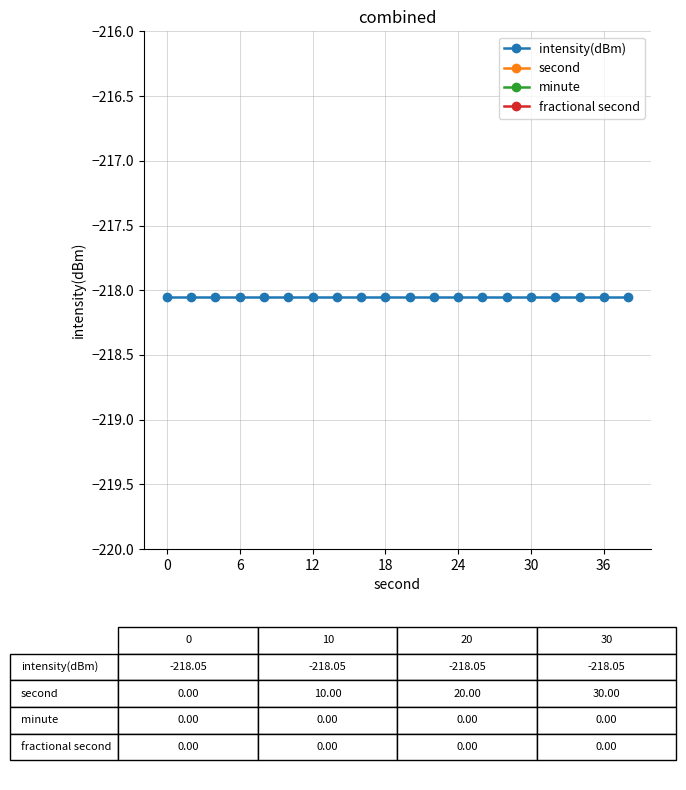

True or false: second and fractional second cross at least once.

False